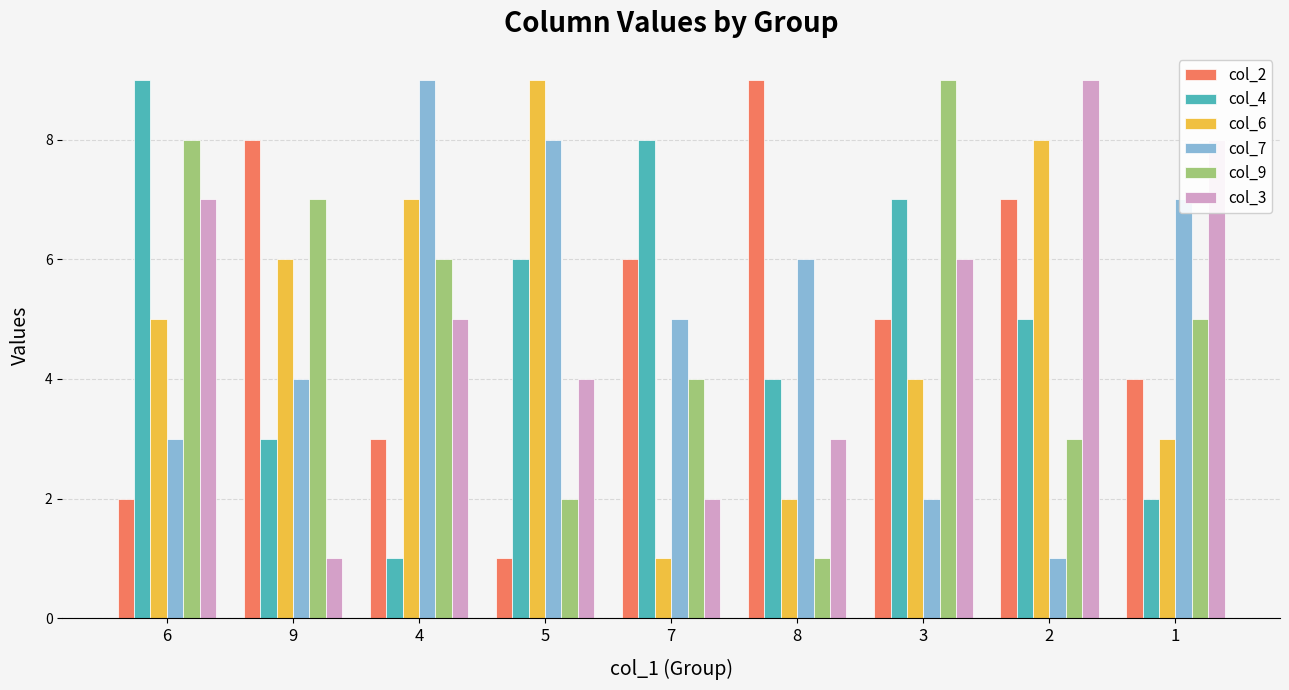

Reading right to left, what are all the values shown in this chart?

col_2: 4	7	5	9	6	1	3	8	2
col_4: 2	5	7	4	8	6	1	3	9
col_6: 3	8	4	2	1	9	7	6	5
col_7: 7	1	2	6	5	8	9	4	3
col_9: 5	3	9	1	4	2	6	7	8
col_3: 8	9	6	3	2	4	5	1	7